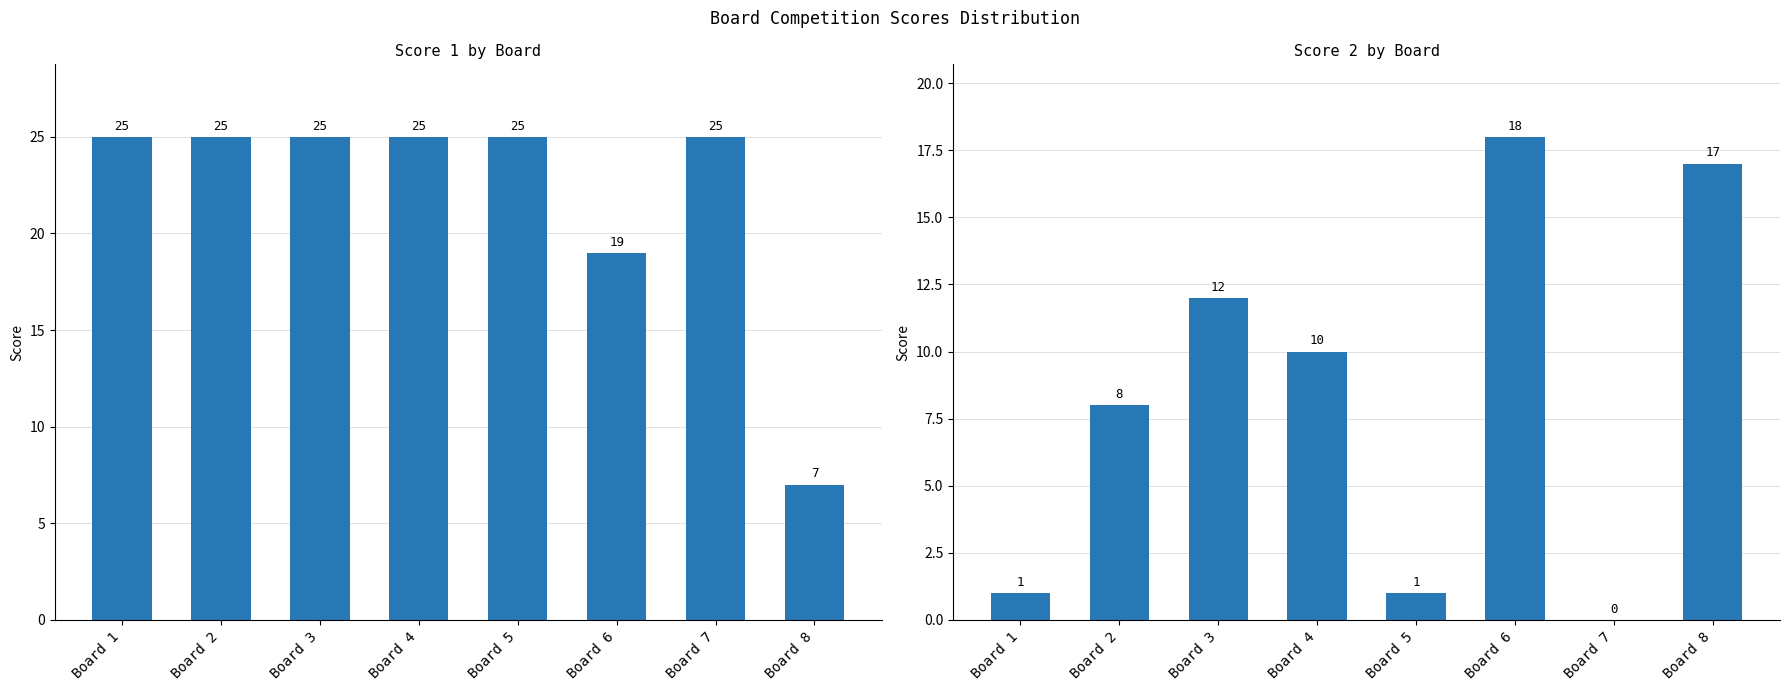

At which category is the sum across all series the highest?

Board 3